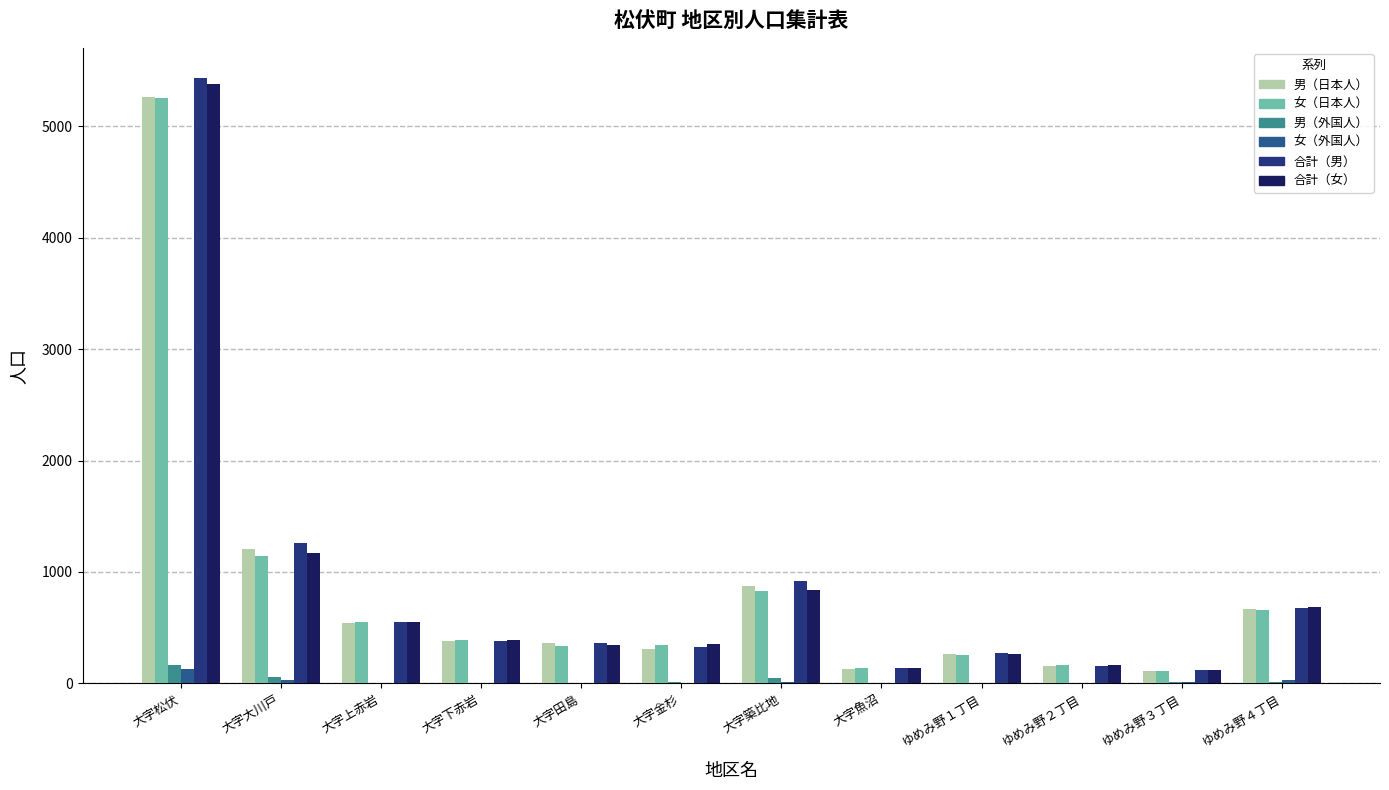

At which label is 男（日本人） closest to 2688?

大字大川戸